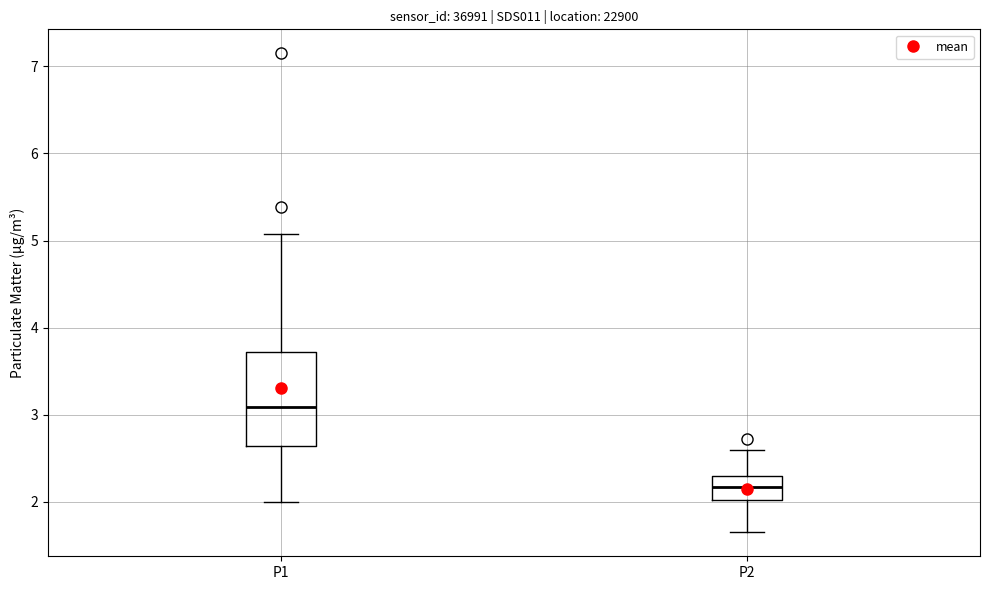

Reading left to right, read every box against the y-axis: the position of its median line, the range the box covers, and the ends of its whiskers. The values are not printed on the chart, so give them approximately, as read against the axis.

P1: median 3.1, box 2.6 to 3.7, whiskers 2.0 to 5.1
P2: median 2.2, box 2.0 to 2.3, whiskers 1.7 to 2.6